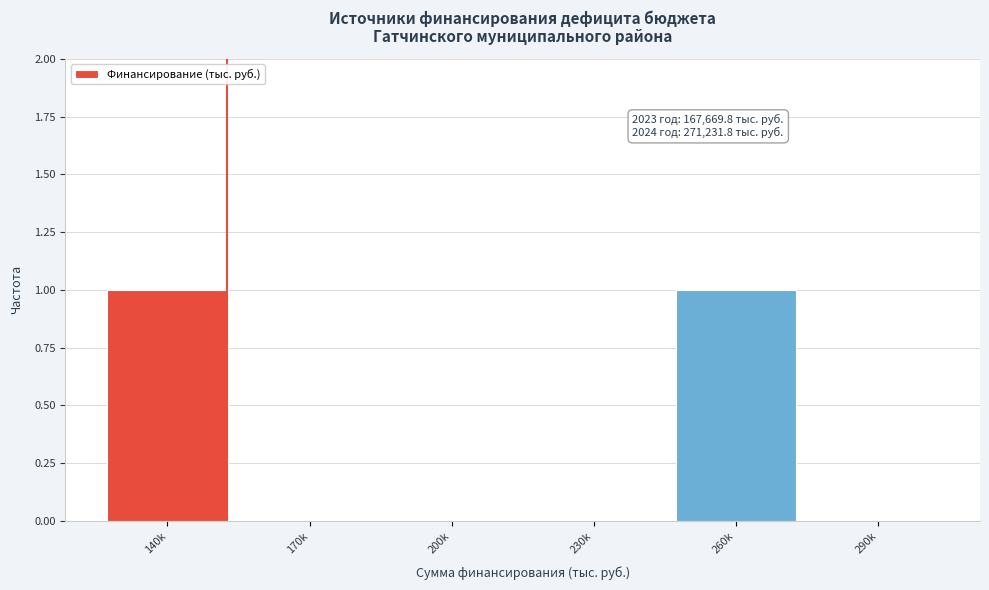

Reading left to right, what are all the values shown in this chart?

140k=1	170k=0	200k=0	230k=0	260k=1	290k=0